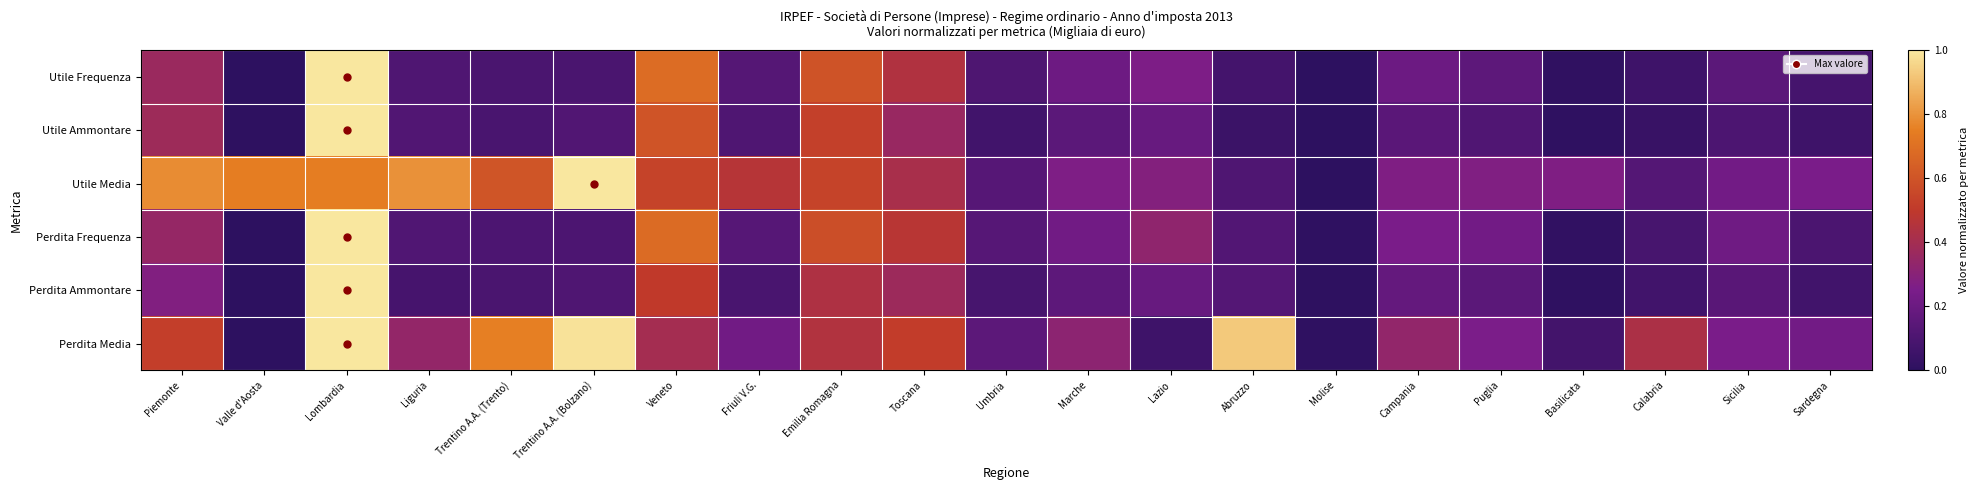

What is the spread (max minus min) of values at Friuli V.G.?

0.4